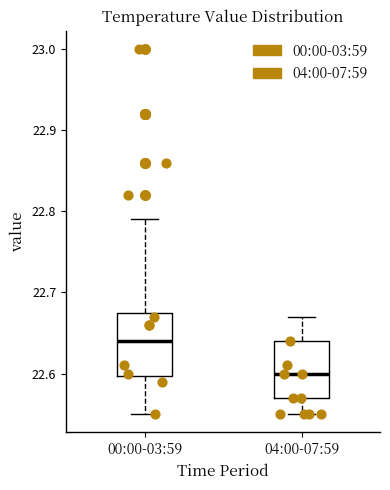

Which box's median line is the highest?

00:00-03:59